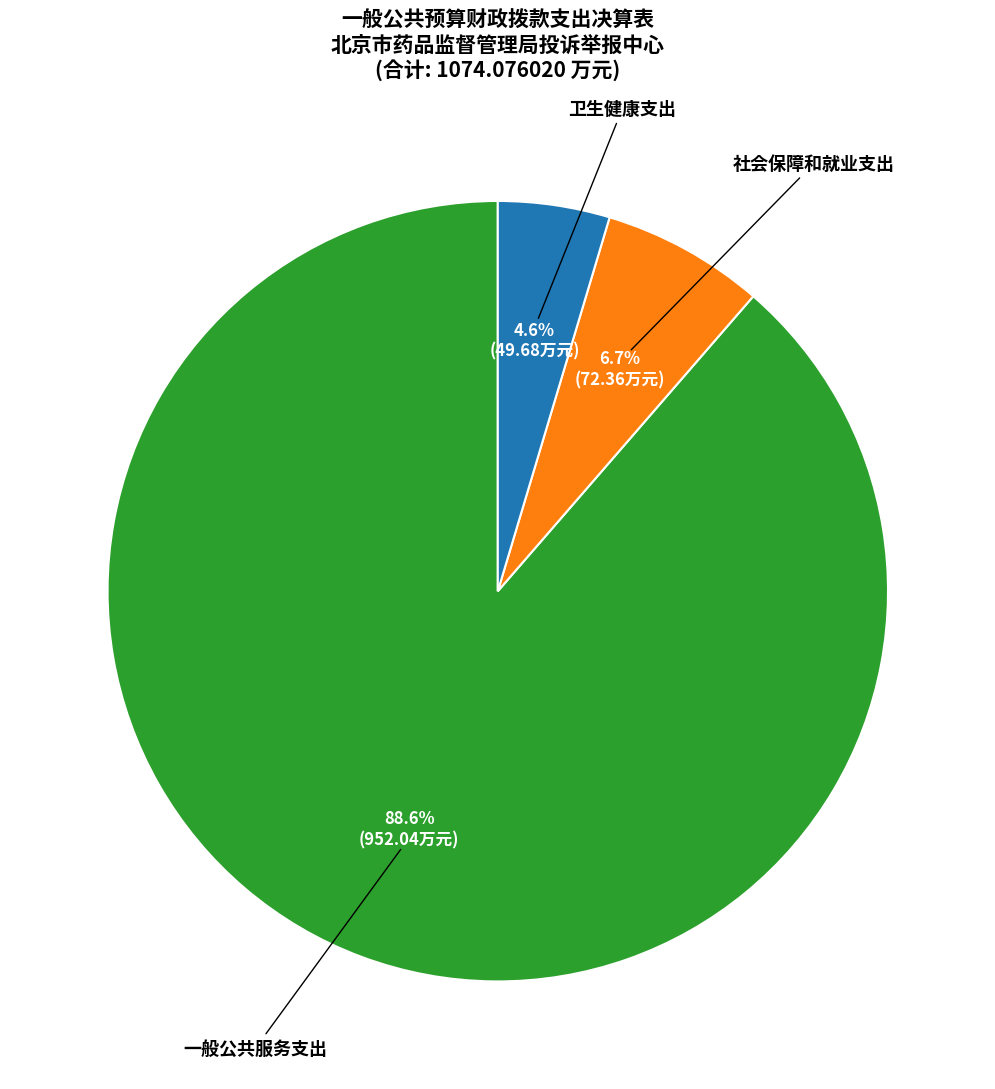

How many segments does this pie chart have?

3